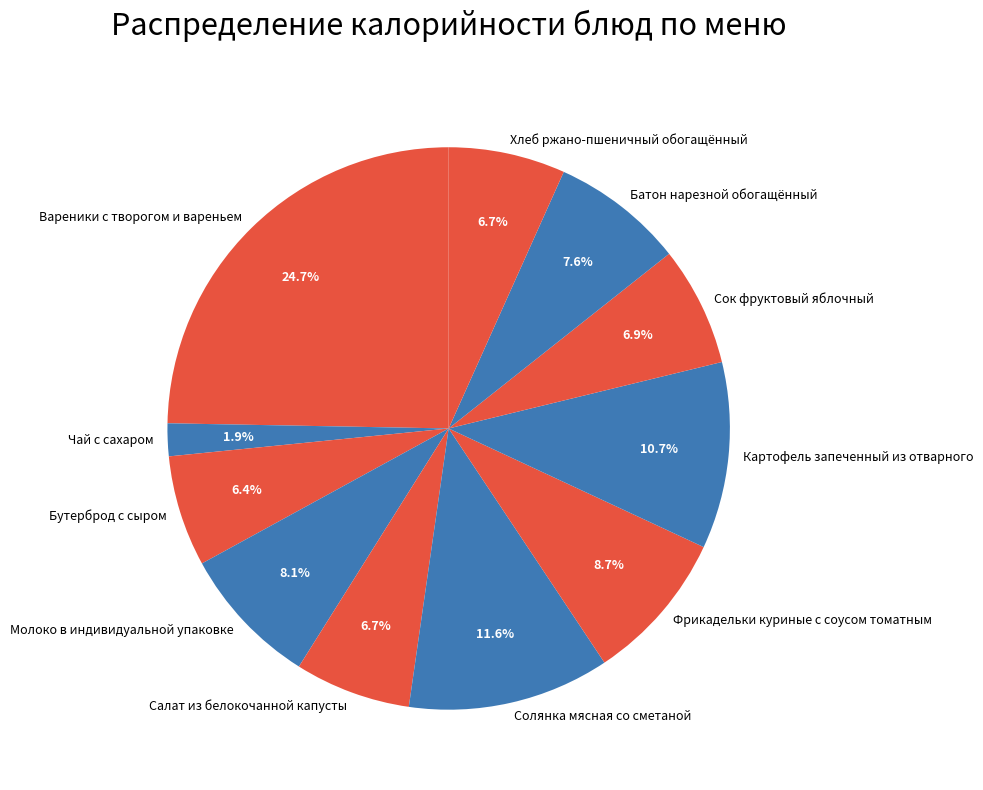

True or false: Вареники с творогом и вареньем accounts for 25% of the total.

True